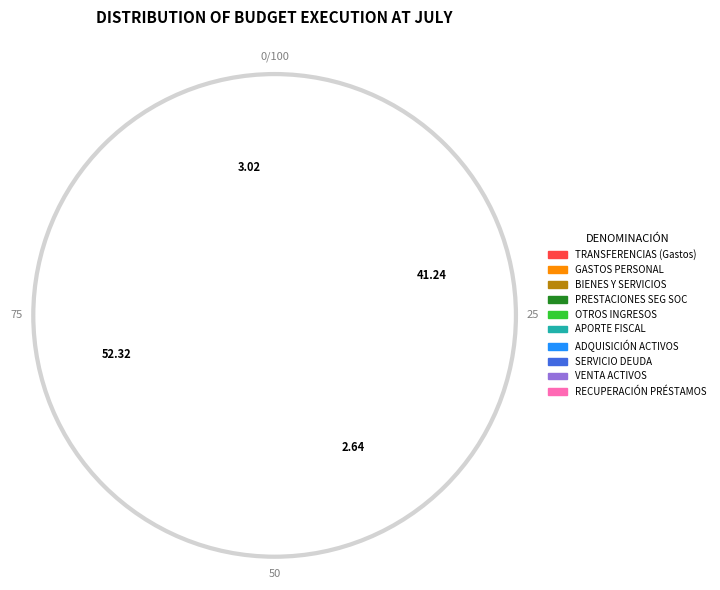

Does RECUPERACIÓN DE PRESTAMOS account for over 50% of the chart?

No